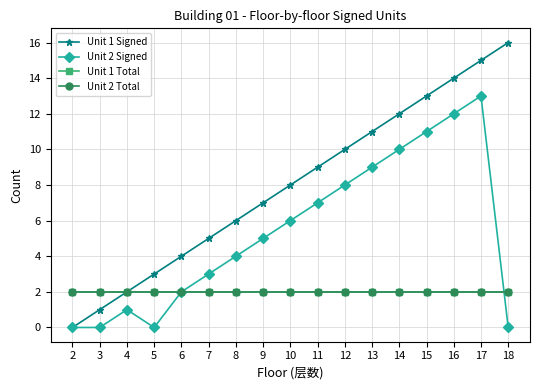

Does the chart have visible grid lines?

Yes